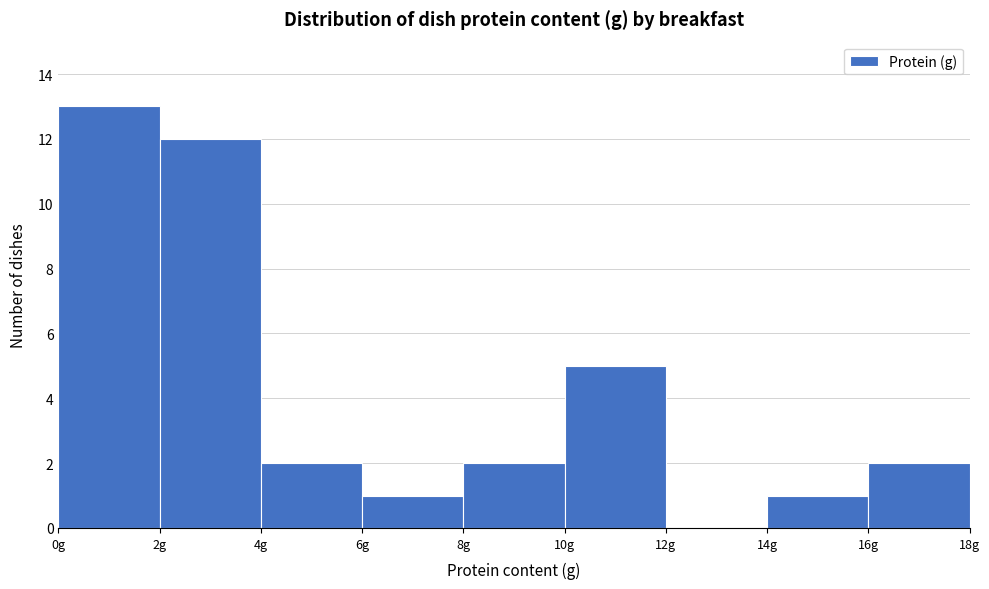

Which range on the x-axis has the tallest bar?

0 to 2